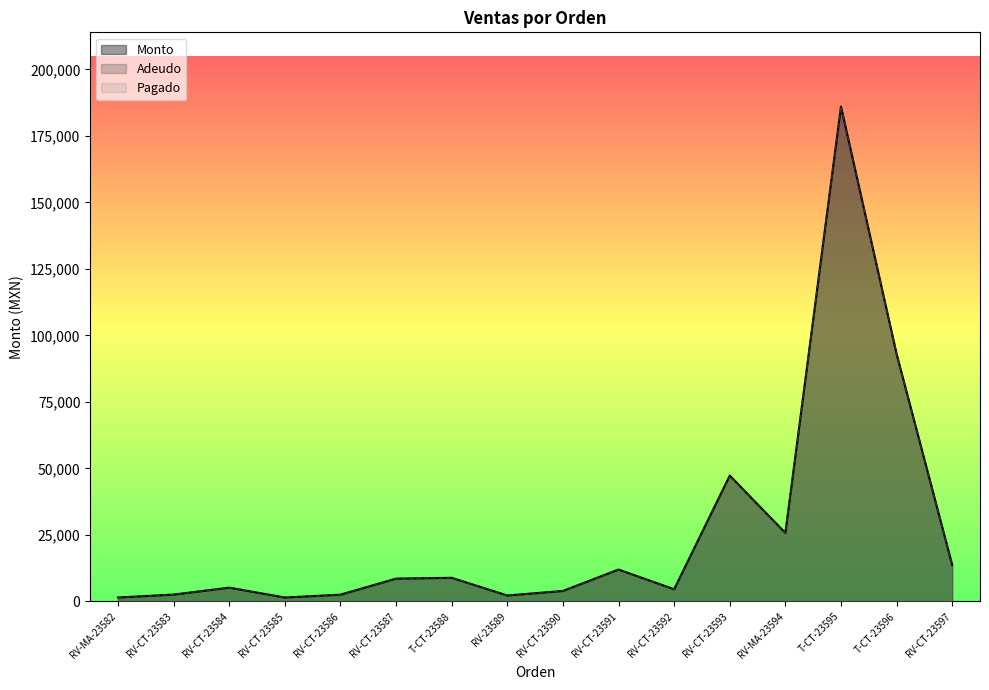

What is the average value of the Monto series?

26215.4